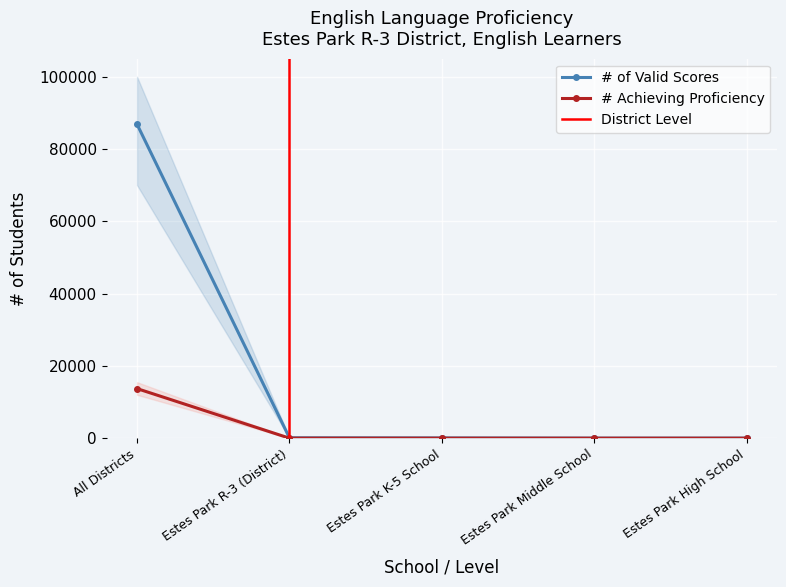

The value of # of Valid Scores at All Districts is 86856. True or false?

True